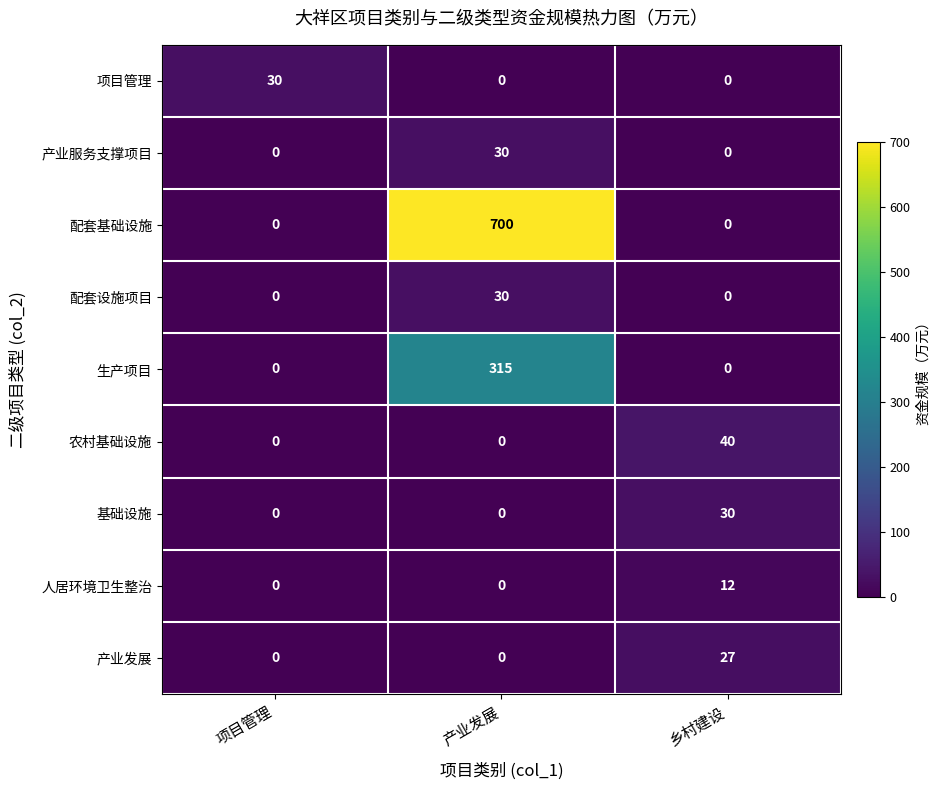

What is the highest value of the 产业发展 series?

27